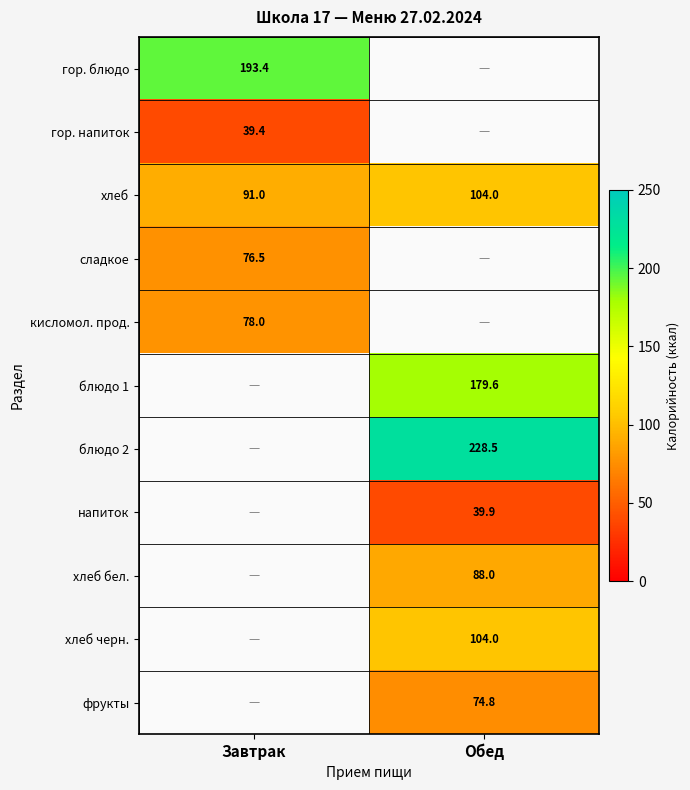

Where is хлеб nearest to the value 97?

Завтрак